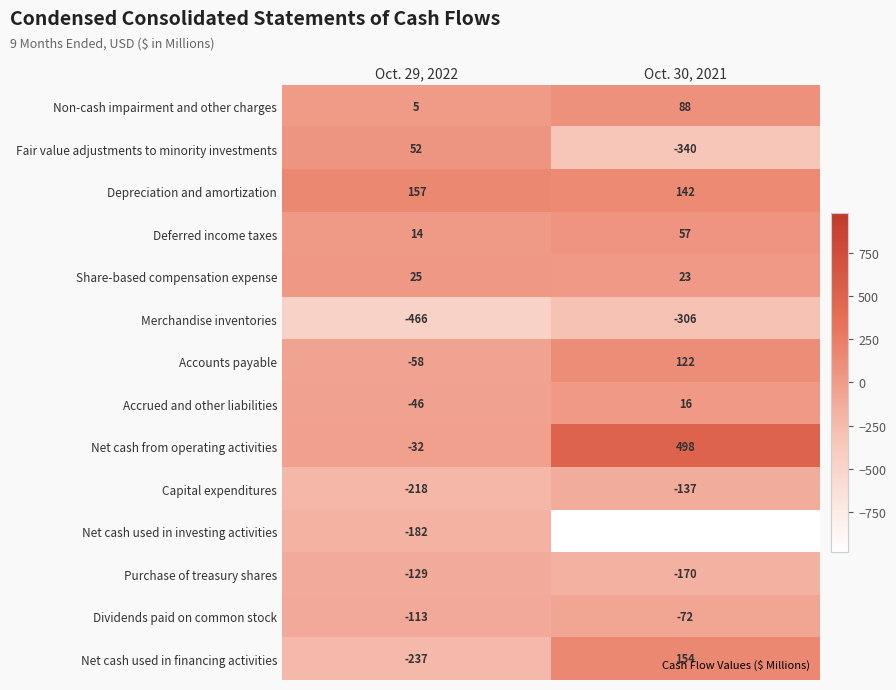

What is the minimum value for Purchase of treasury shares?

-170